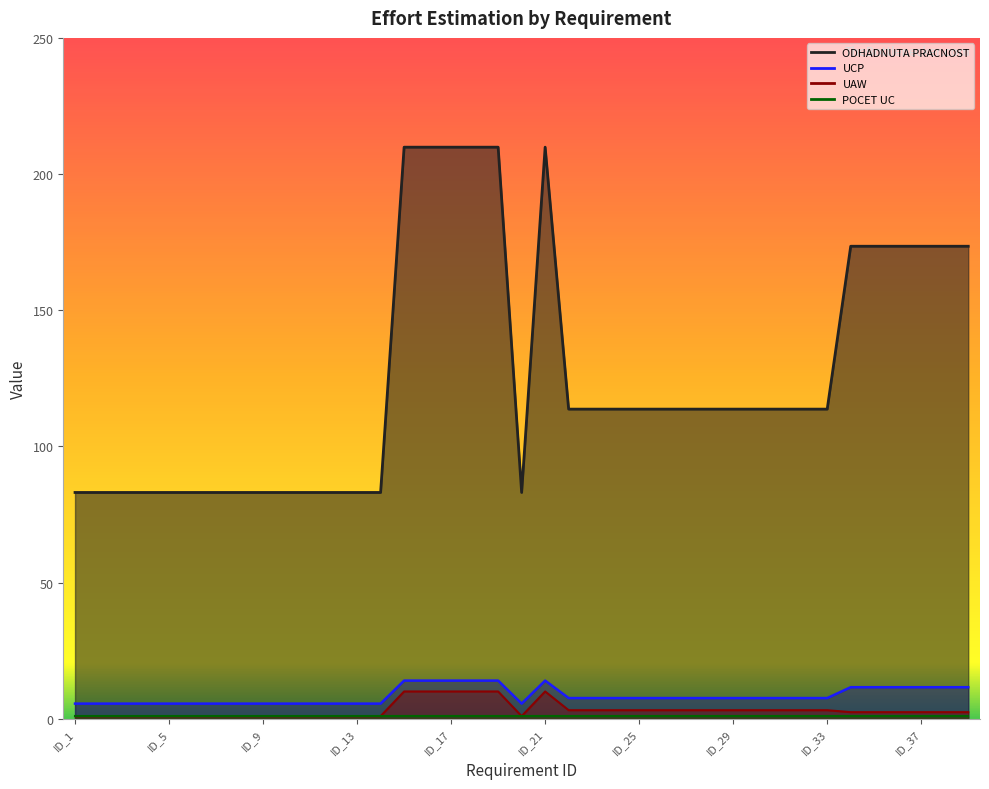

True or false: UAW and ODHADNUTA PRACNOST cross at least once.

False